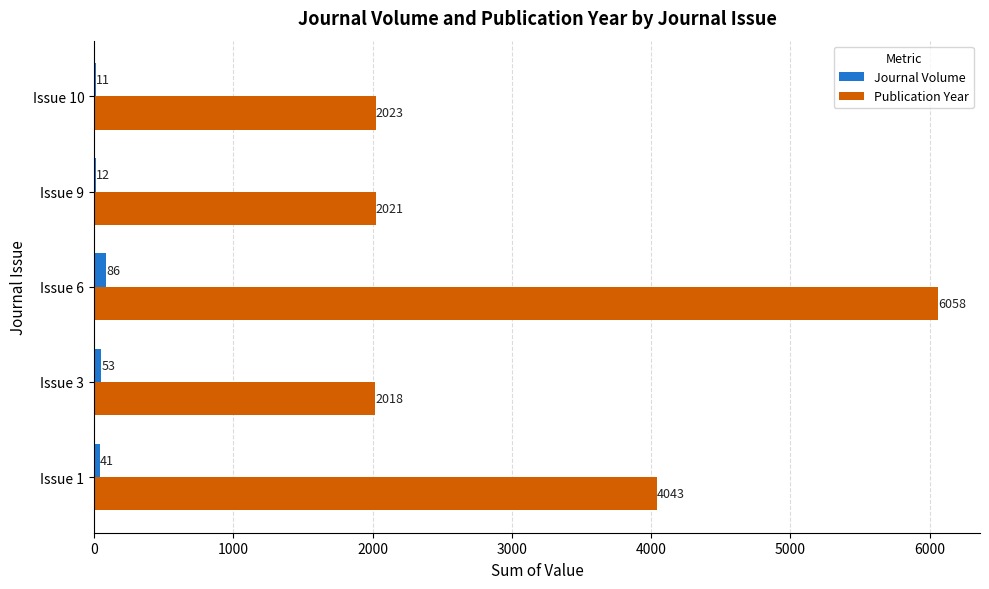

What are all the series names shown in the legend?

Journal Volume, Publication Year